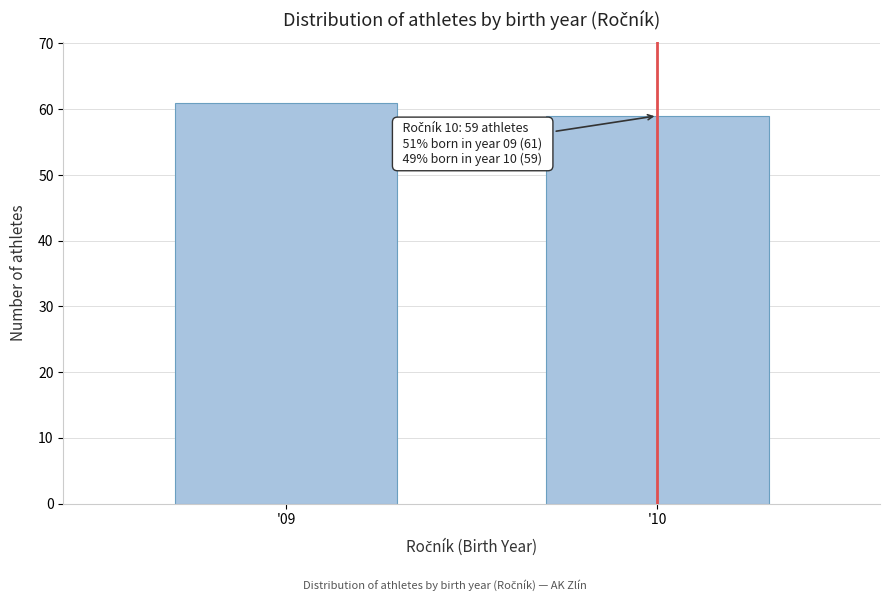

Reading right to left, transcribe all the data shown in this chart.

59	61